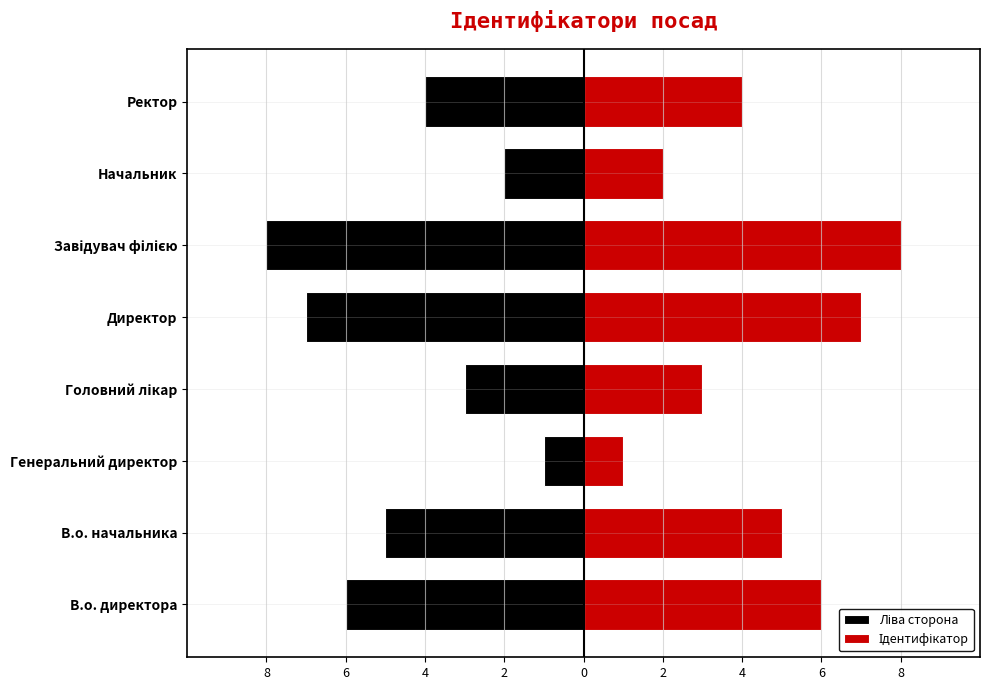

Rank the series by their maximum value, from highest to lowest.

Ідентифікатор, Ліва сторона